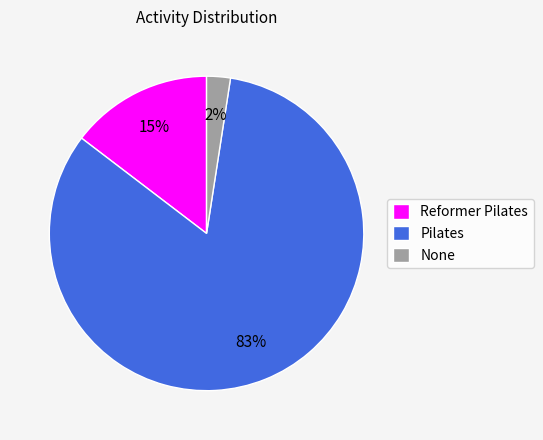

What is the majority slice?

Pilates